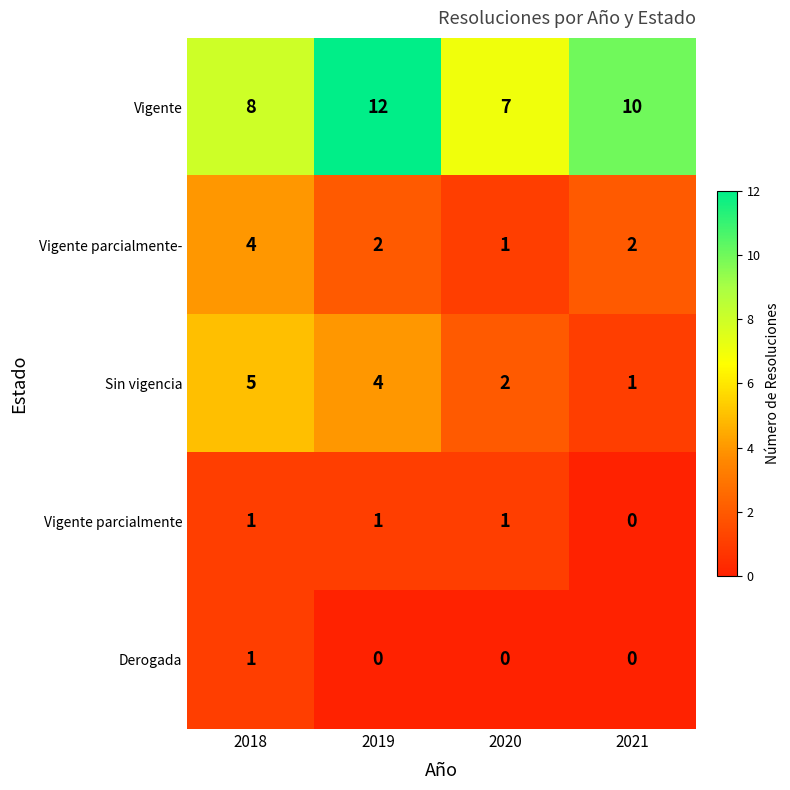

Reading left to right, transcribe all the data shown in this chart.

Vigente: 2018=8	2019=12	2020=7	2021=10
Vigente parcialmente-: 2018=4	2019=2	2020=1	2021=2
Sin vigencia: 2018=5	2019=4	2020=2	2021=1
Vigente parcialmente: 2018=1	2019=1	2020=1	2021=0
Derogada: 2018=1	2019=0	2020=0	2021=0